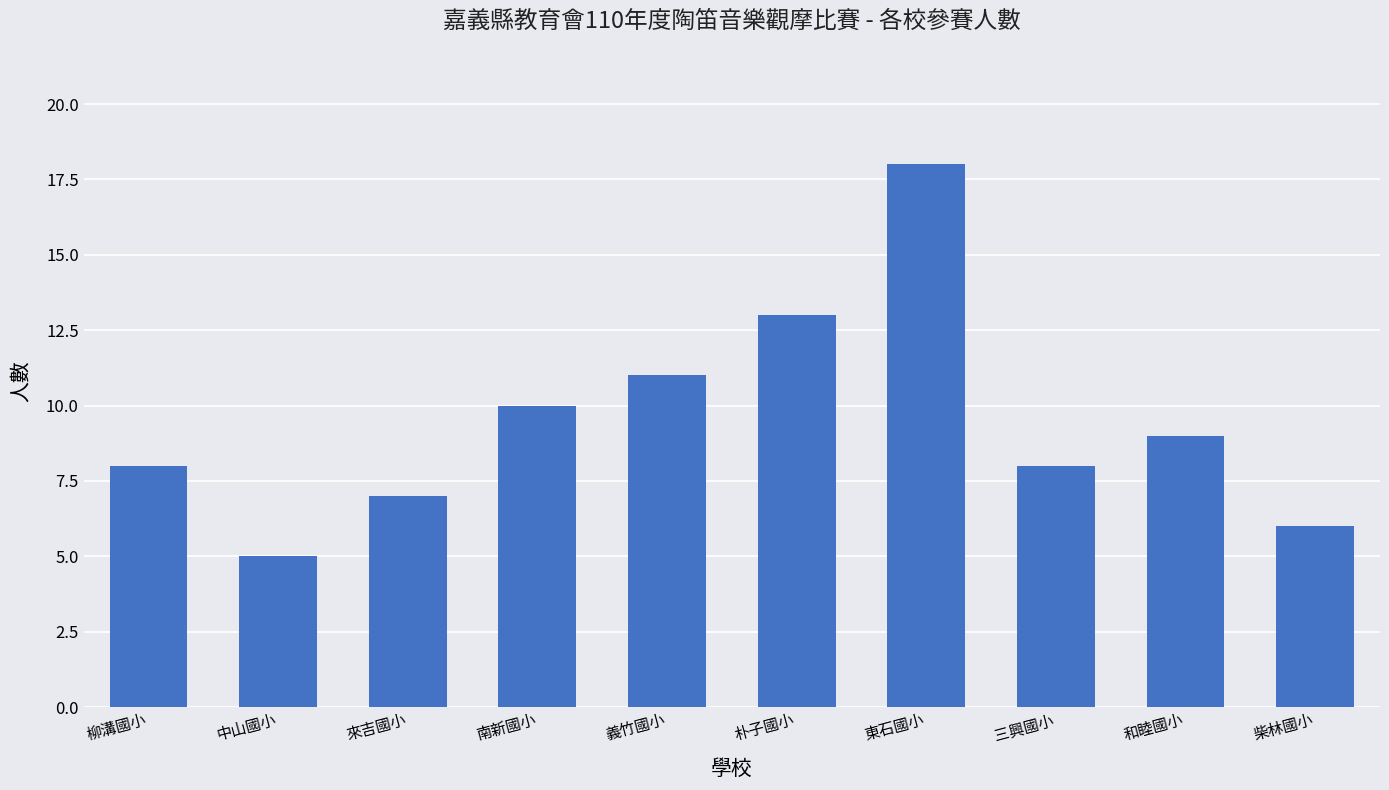

Is it true that the value at 義竹國小 is 11?

True